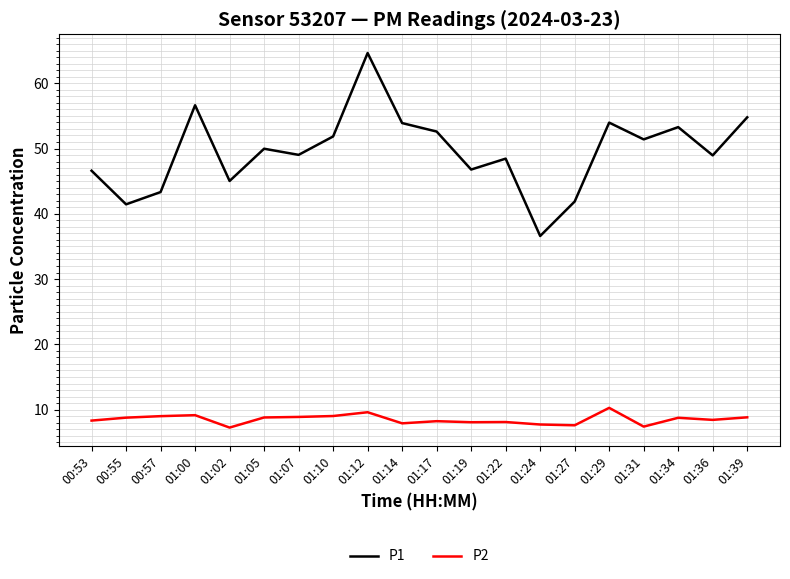

The P1 series shows 54.8 at 01:39. True or false?

True